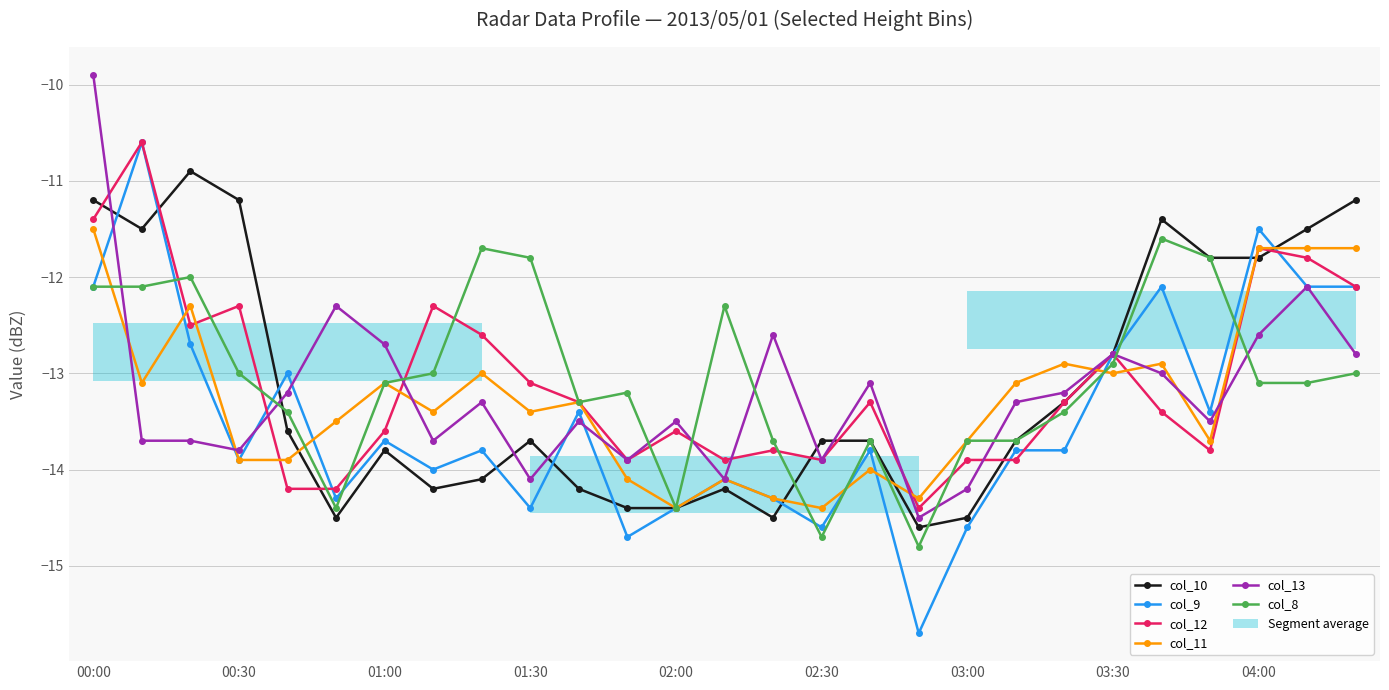

True or false: col_8 has more than 0 interior local peaks.

True